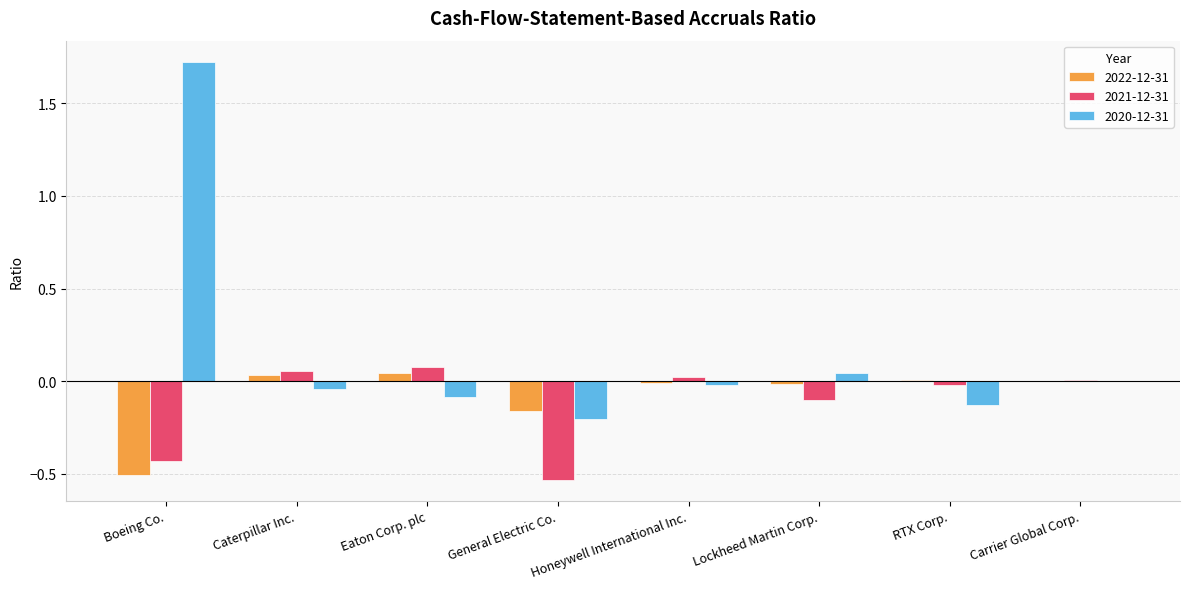

At which category is the sum across all series the highest?

Boeing Co.